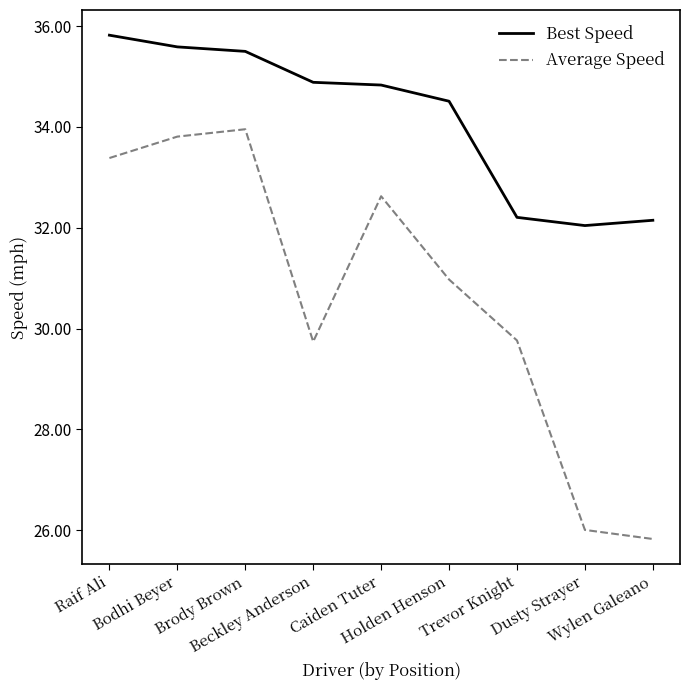

True or false: Best Speed and Average Speed intersect in this chart.

False